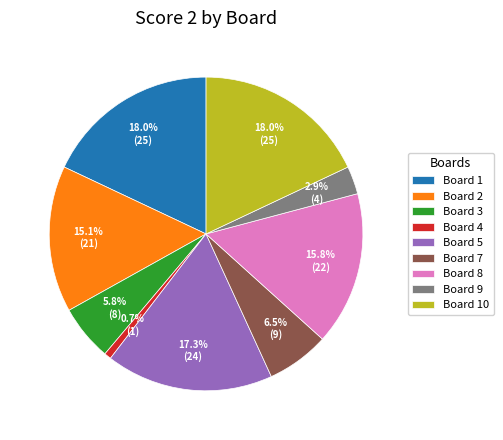

What percentage is NOT represented by Board 8?

84.2%